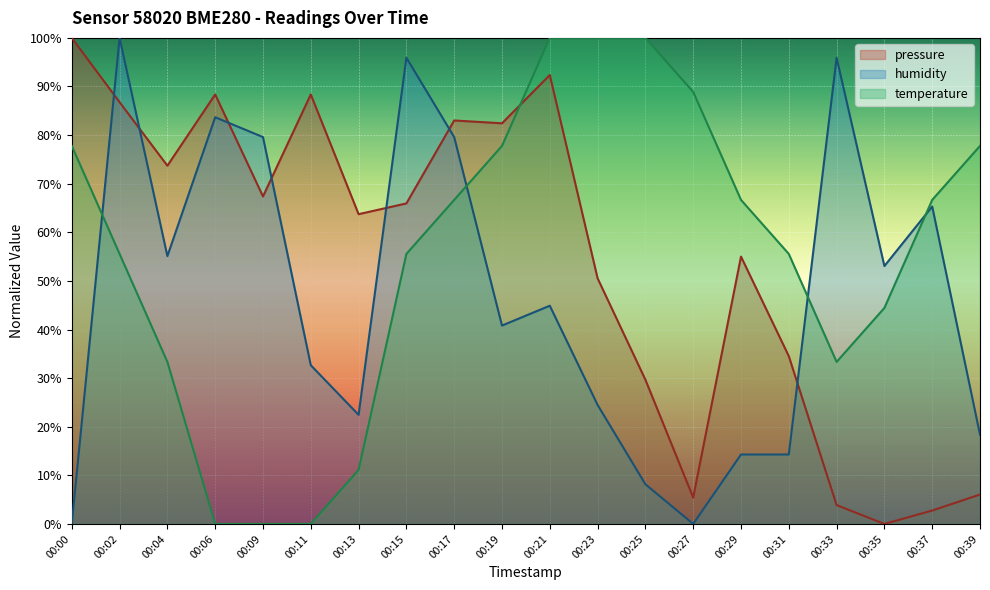

How many intersections are there between humidity and pressure?

7